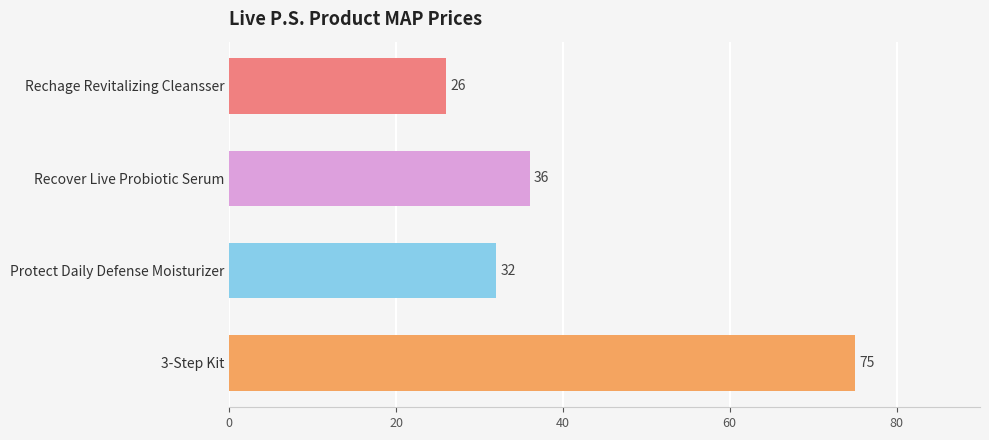

What is the sum of all values?

169